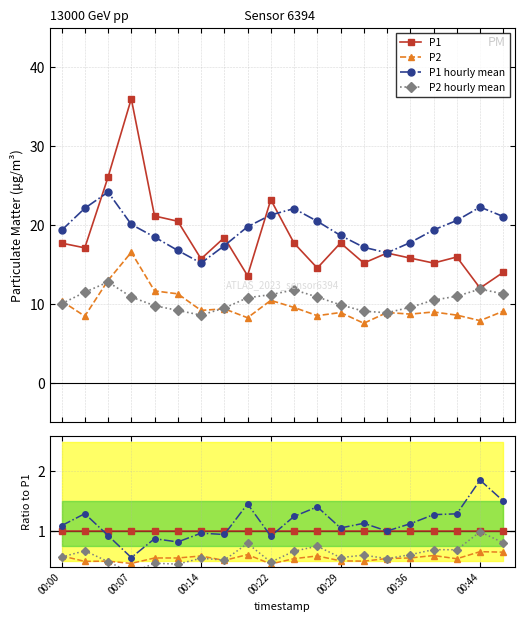

True or false: P1 and P2 hourly mean cross at least once.

False